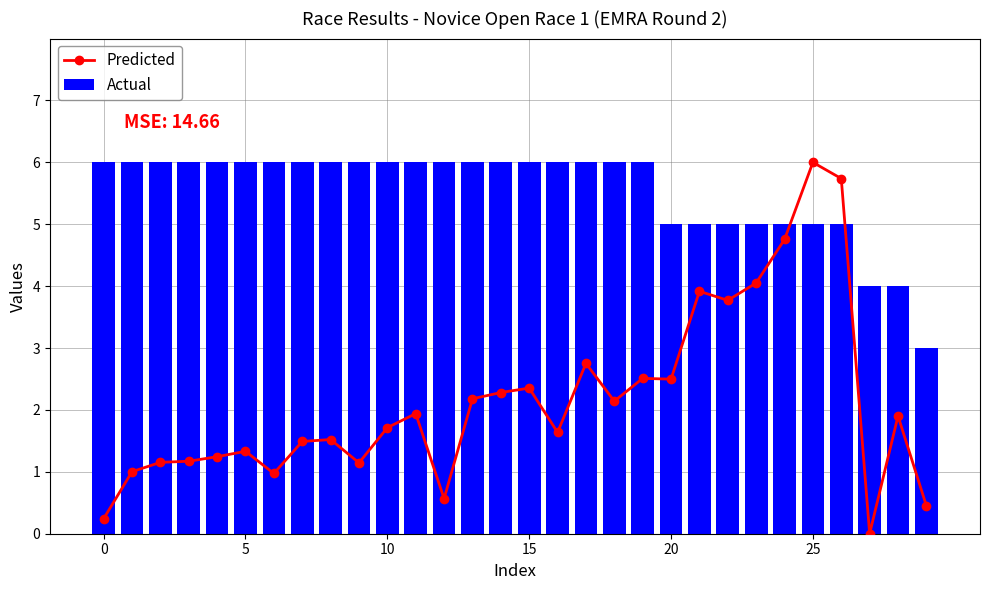

What is the difference between the second highest and minimum values in the Actual series?

3